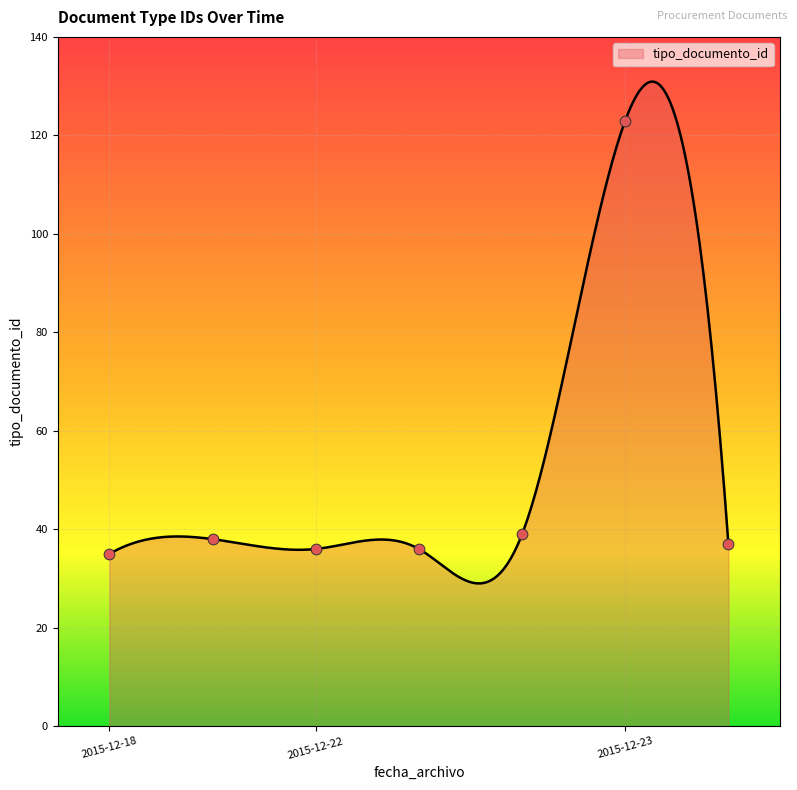

Between 2015-12-18 and 2015-12-23, which is larger?

2015-12-23